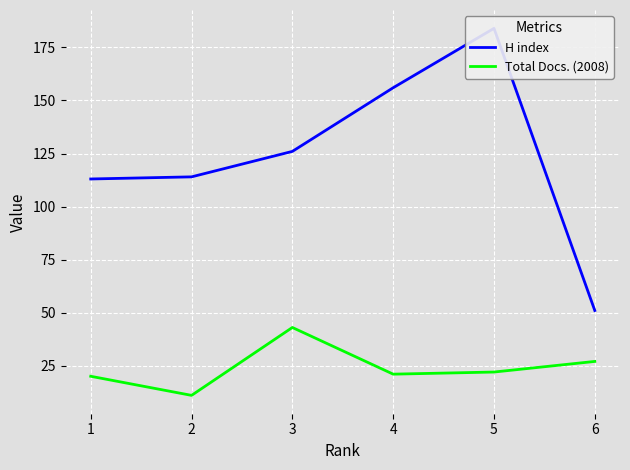

Between 2 and 4, which is larger?

4